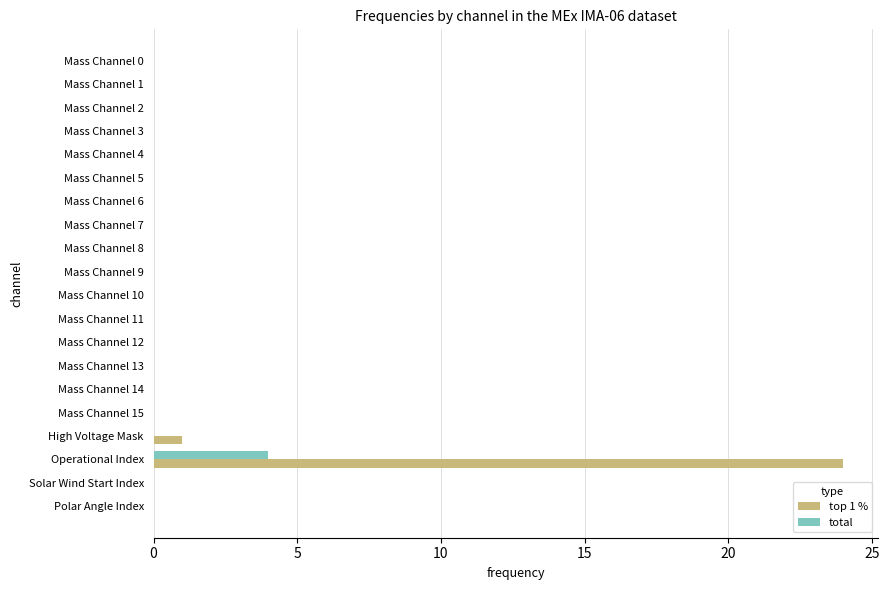

What is the sum of all total values?

4